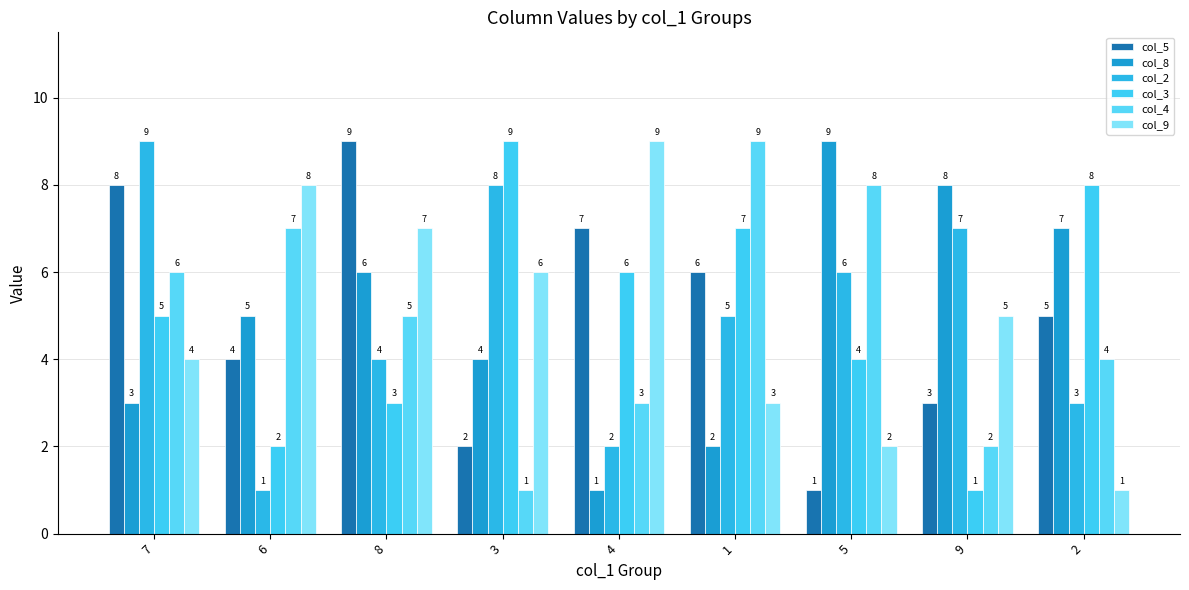

True or false: col_3 has a value of 10 at 4.

False